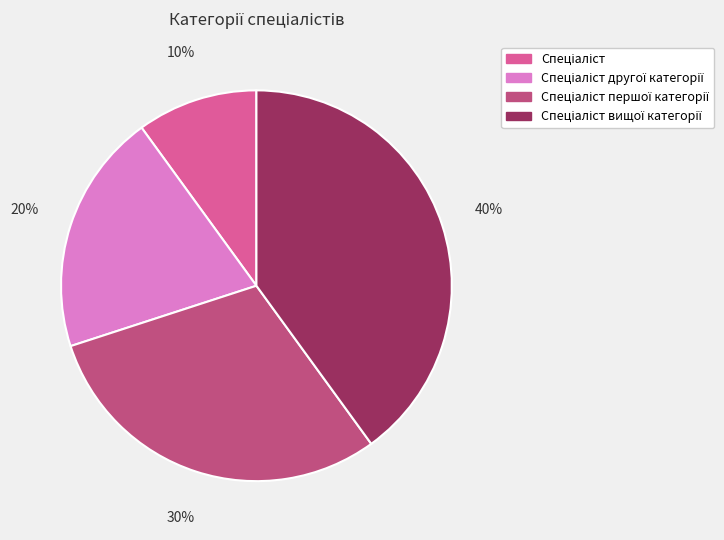

Is there any slice that represents more than half of the pie?

No